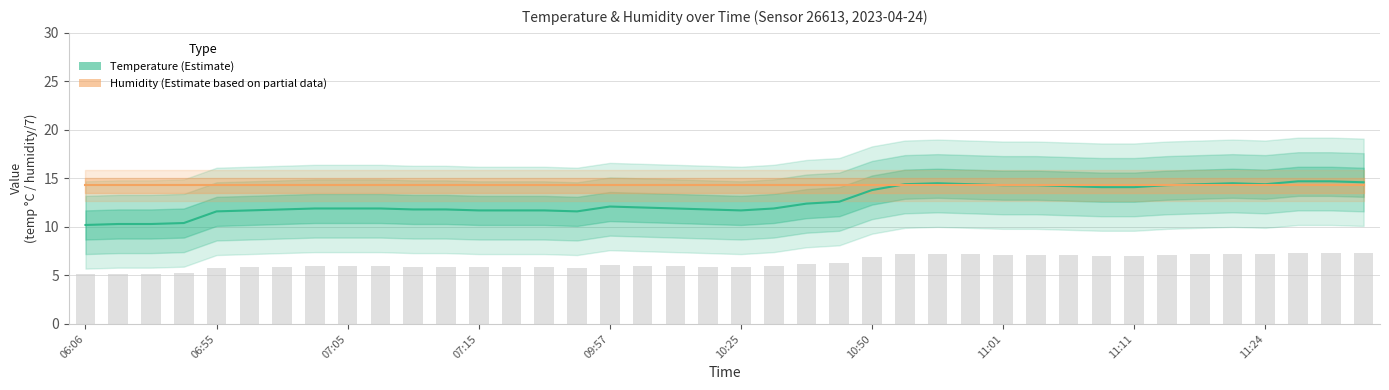

List the labels in order of value, largest first.

11:34, 11:37, 11:40, 10:55, 11:21, 10:53, 10:58, 11:19, 11:24, 11:01, 11:03, 11:16, 11:06, 11:08, 11:11, 10:50, 10:42, 10:32, 09:57, 10:00, 07:02, 07:05, 07:07, 10:03, 10:30, 07:00, 07:10, 07:12, 10:08, 06:57, 07:15, 07:17, 07:19, 10:25, 06:55, 09:55, 06:53, 06:08, 06:11, 06:06